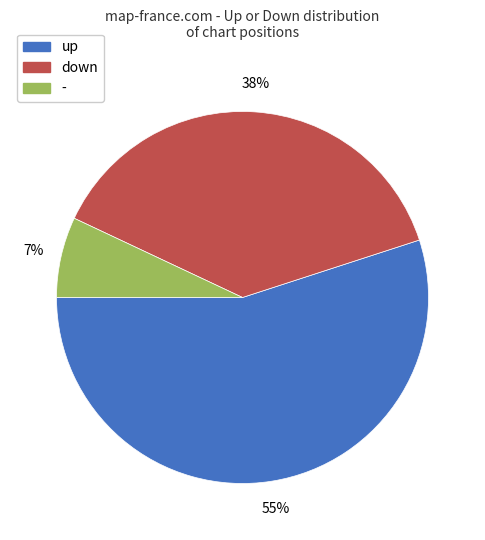

Count the number of slices in the pie.

3